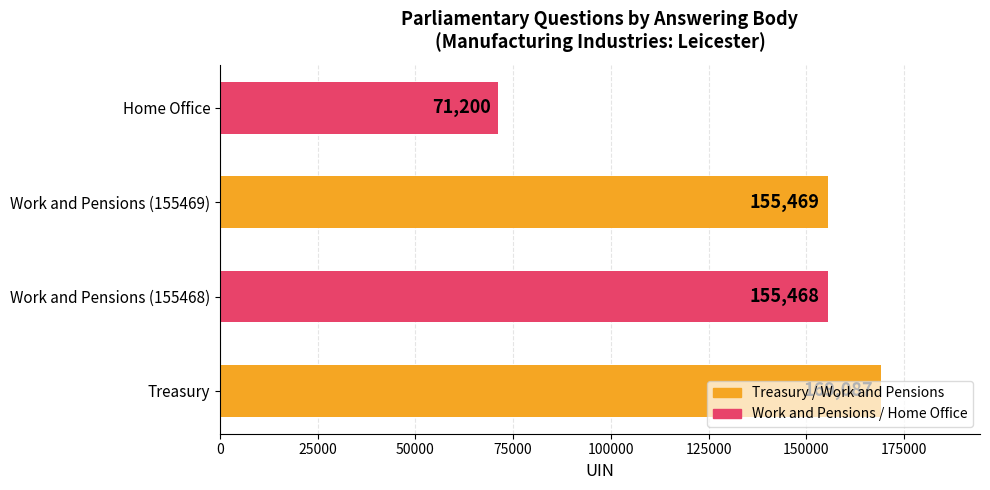

The value at Work and Pensions (155468) is 155468. True or false?

True